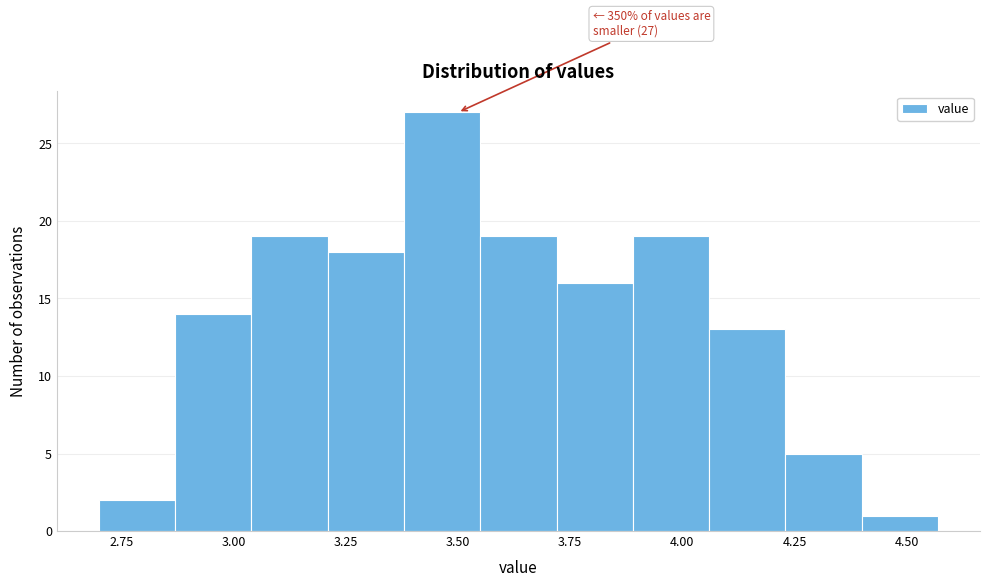

Around what value on the x-axis is the tallest bar? Give the approximate position of its centre, as read against the axis.

3.45